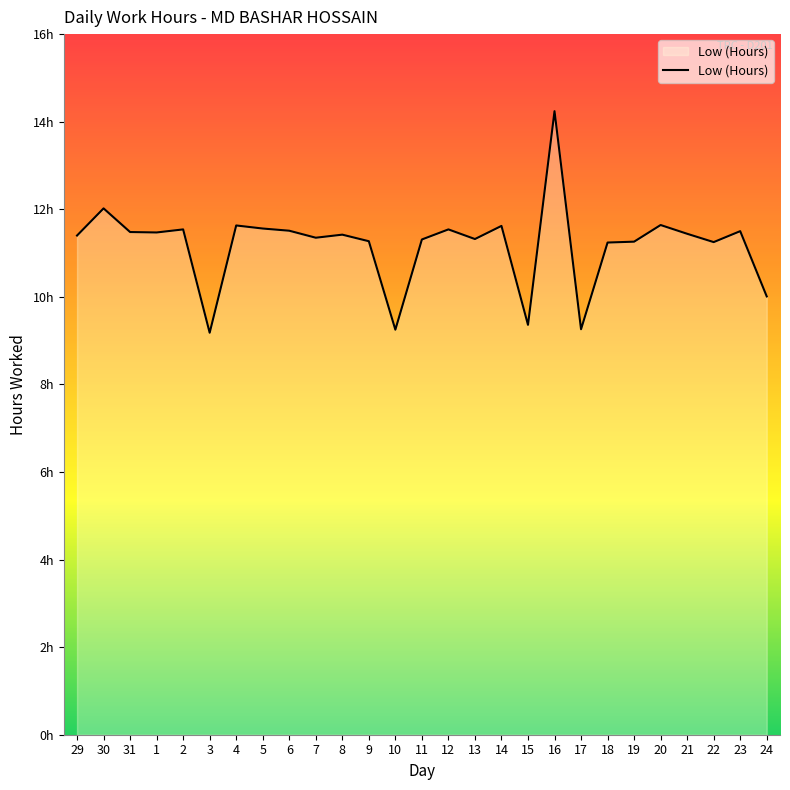

Does the chart display data point markers on the line(s)?

No